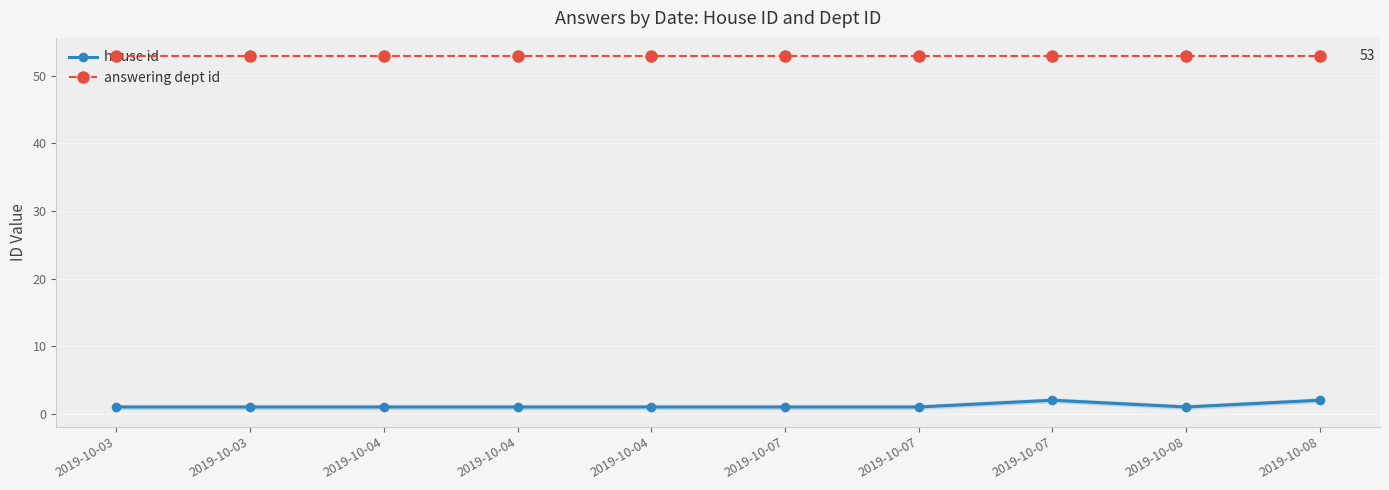

True or false: house id and answering dept id cross at least once.

False